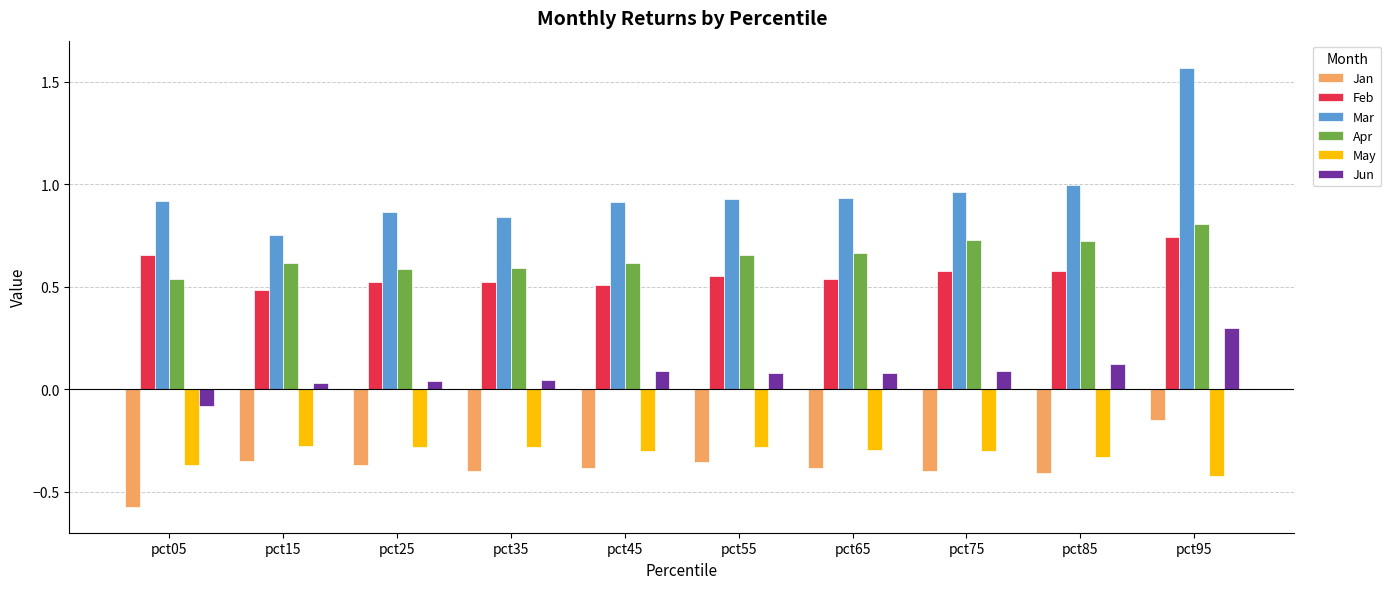

Between pct25 and pct85, which series saw the biggest shift?

Apr